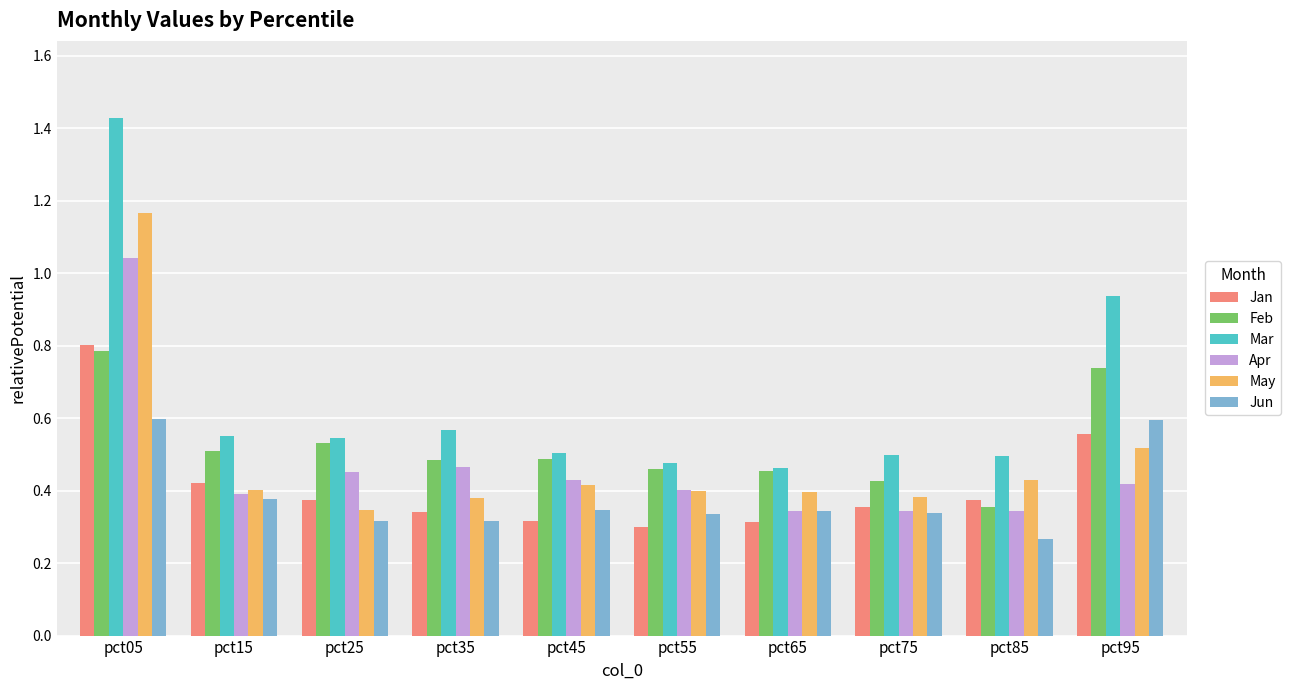

Is the value of Mar at pct55 greater than the value of Feb at pct55?

Yes